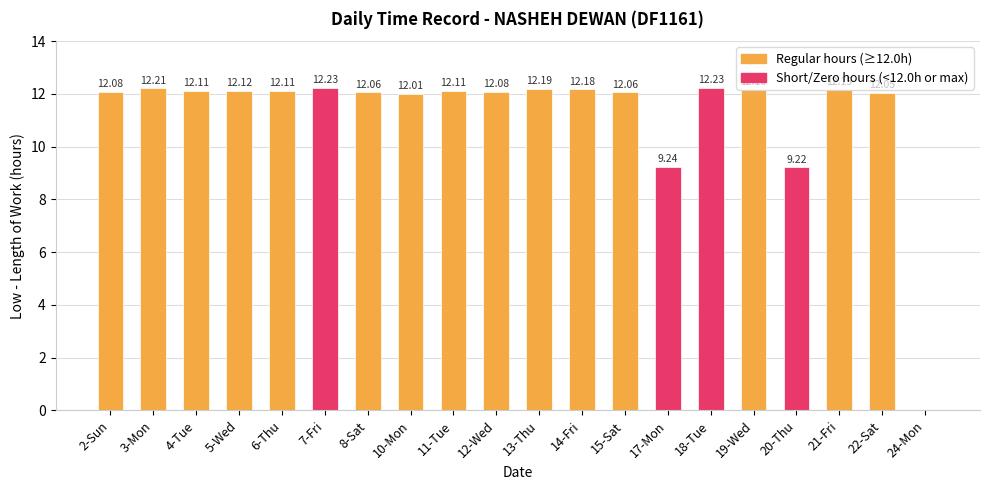

Reading left to right, what are all the values shown in this chart?

12.1	12.2	12.1	12.1	12.1	12.2	12.1	12.0	12.1	12.1	12.2	12.2	12.1	9.2	12.2	12.2	9.2	12.2	12.1	0.0